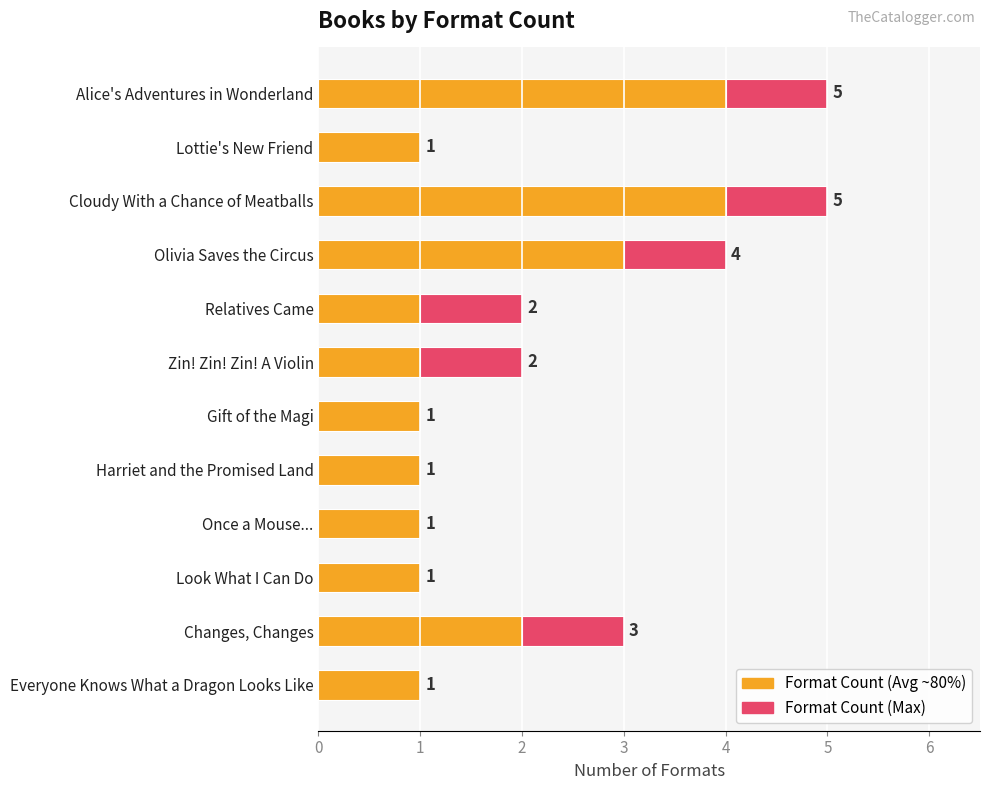

What is the difference between the maximum and minimum values in the Format Count (Avg) series?

3